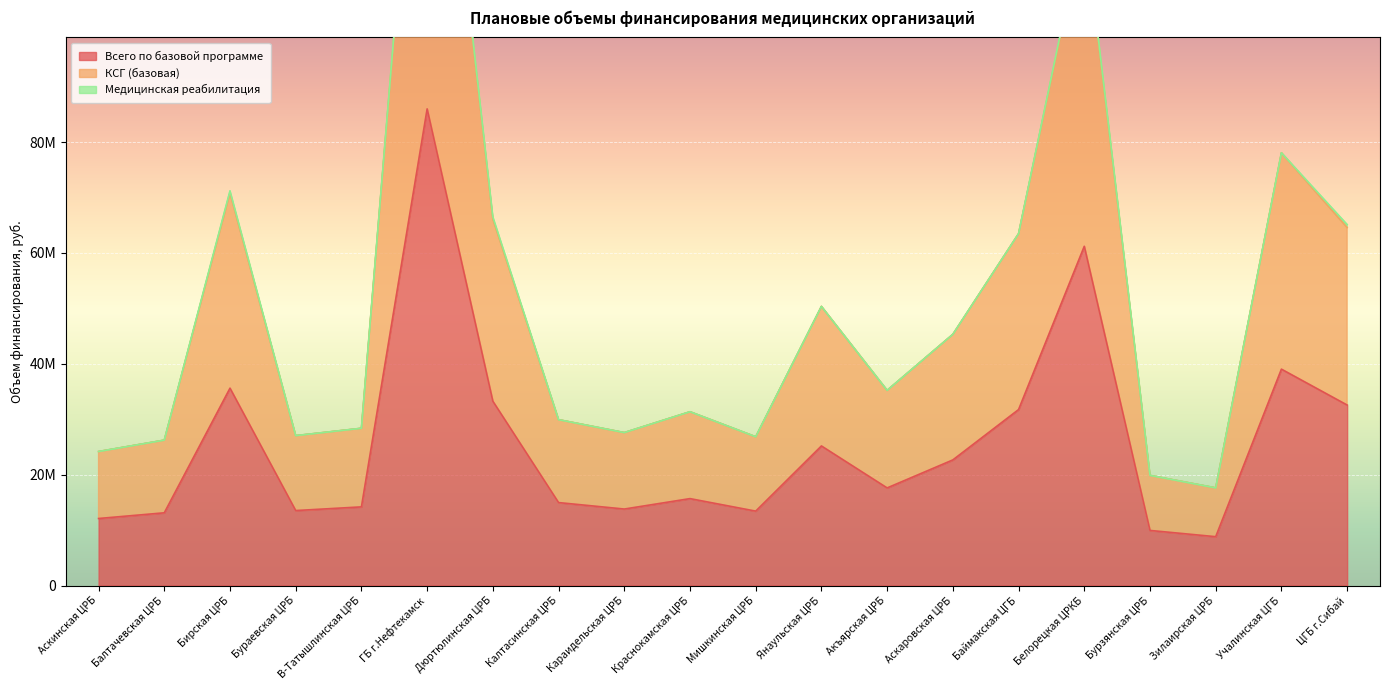

What is the total value across all series at Балтачевская ЦРБ?

39352137